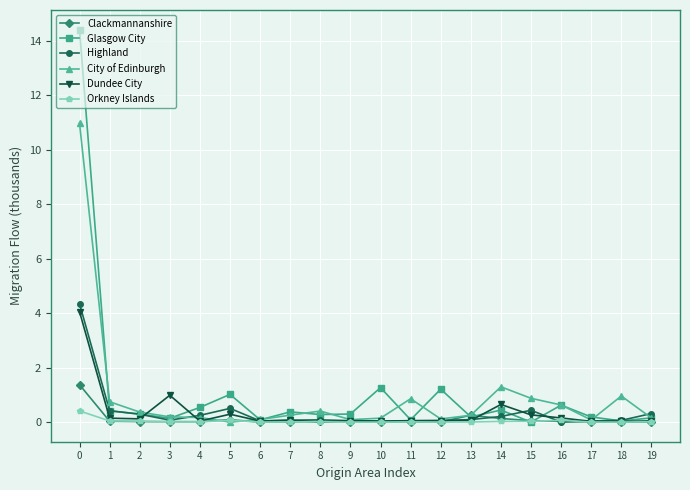

What is the sum of all Orkney Islands values?

0.7